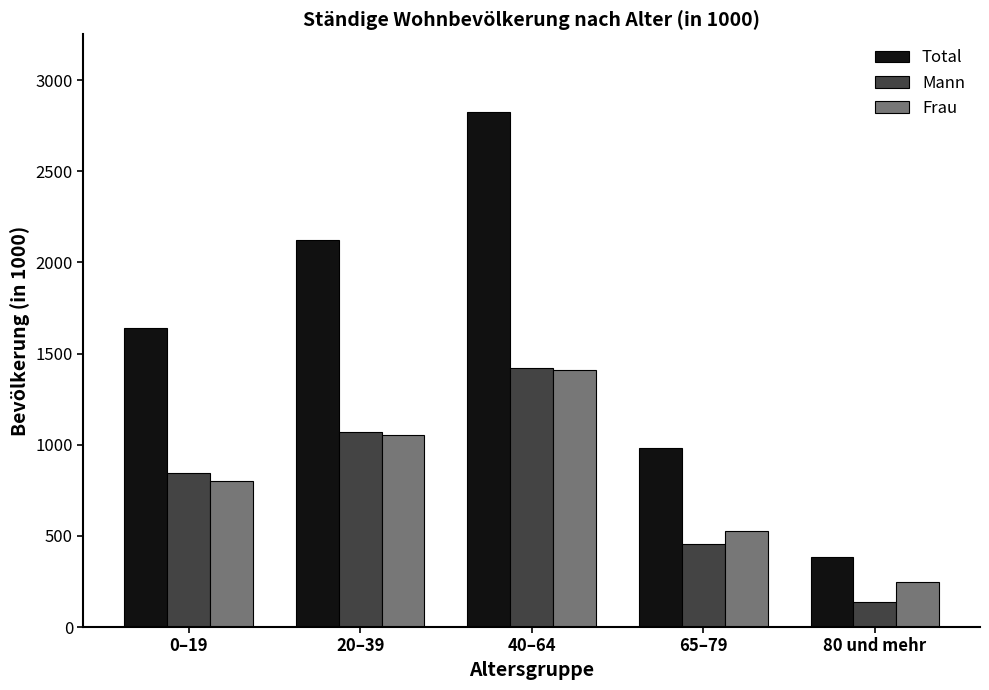

How many distinct data groups are displayed?

3